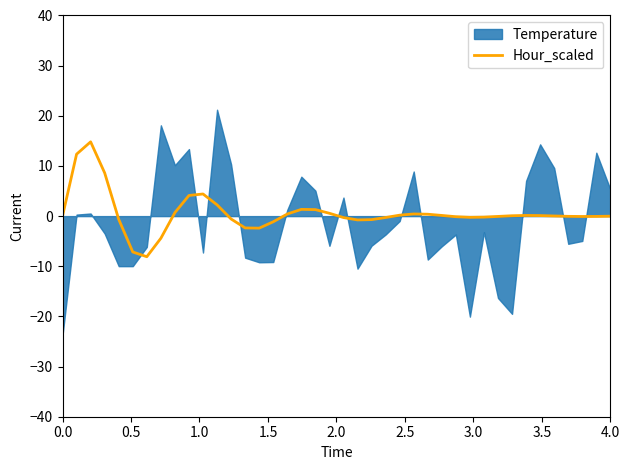

The value of Hour_scaled at 0.0 is 0.0. True or false?

True